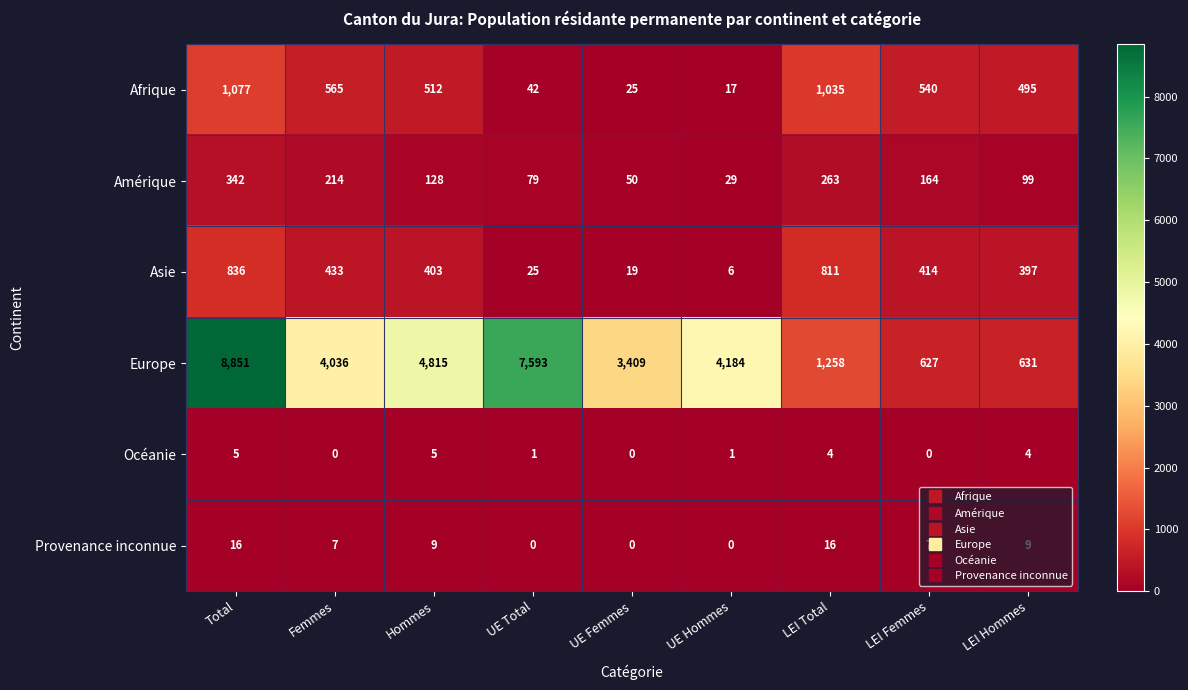

How many categories are shown in the chart?

9